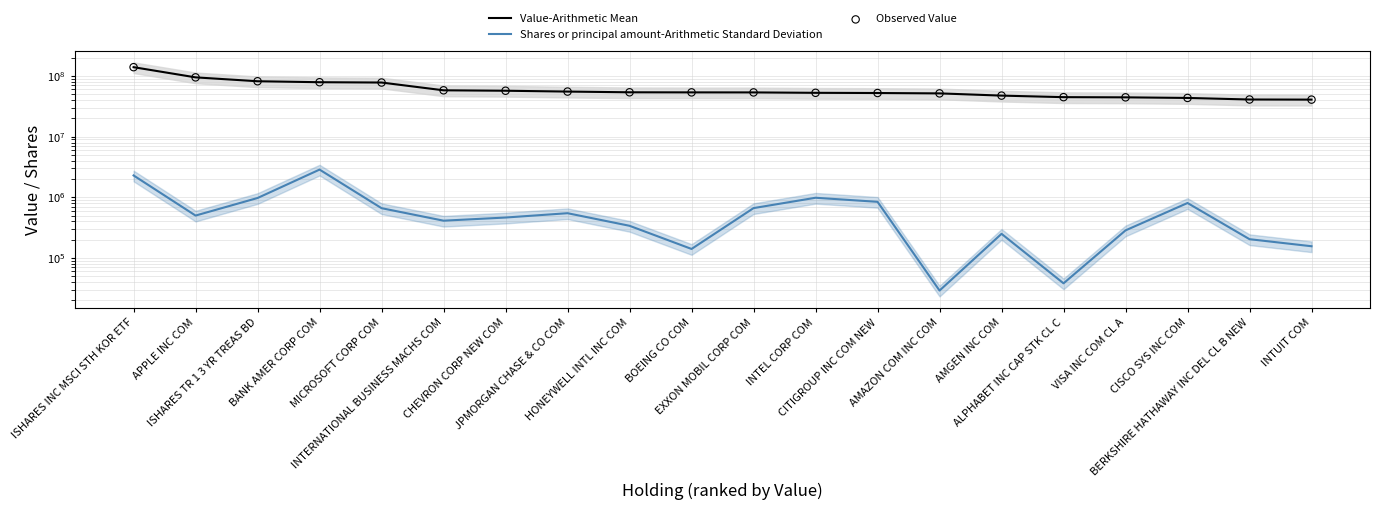

What is the total value across all series at INTEL CORP COM?

106587266